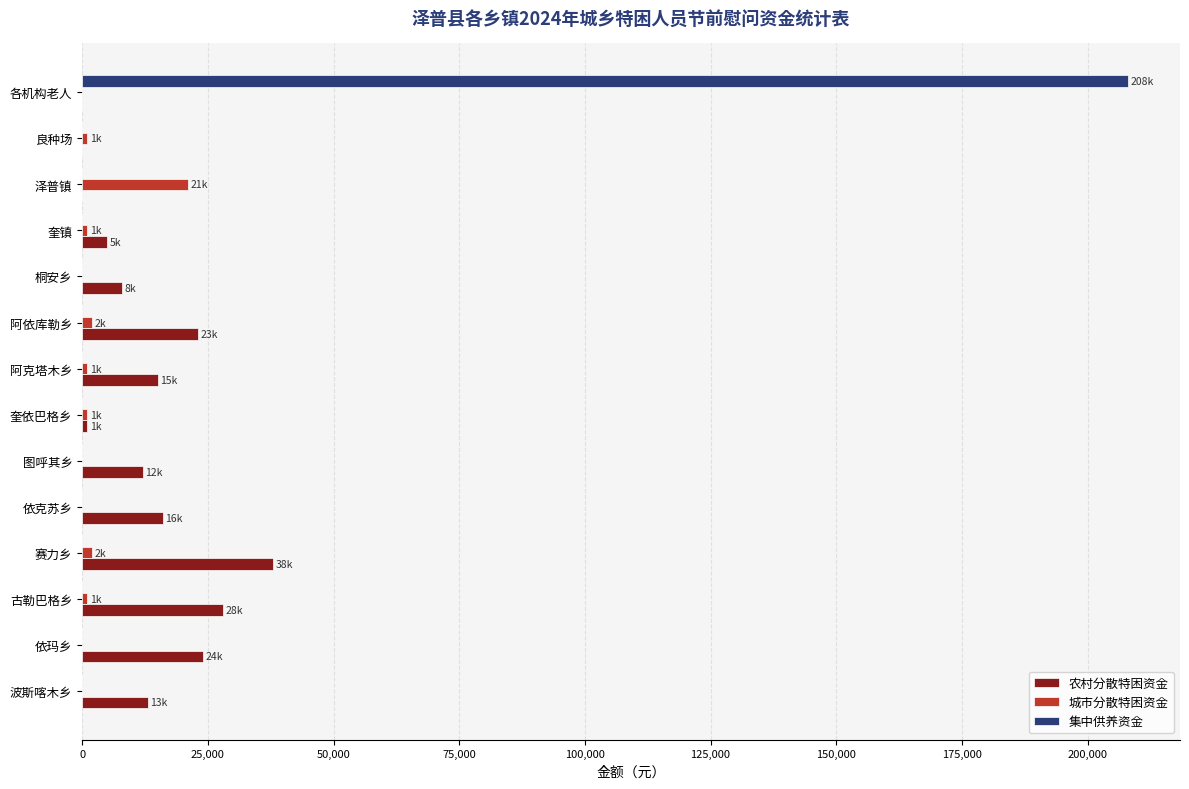

Is the value of 城市分散特困资金 at 依玛乡 greater than the value of 农村分散特困资金 at 波斯喀木乡?

No